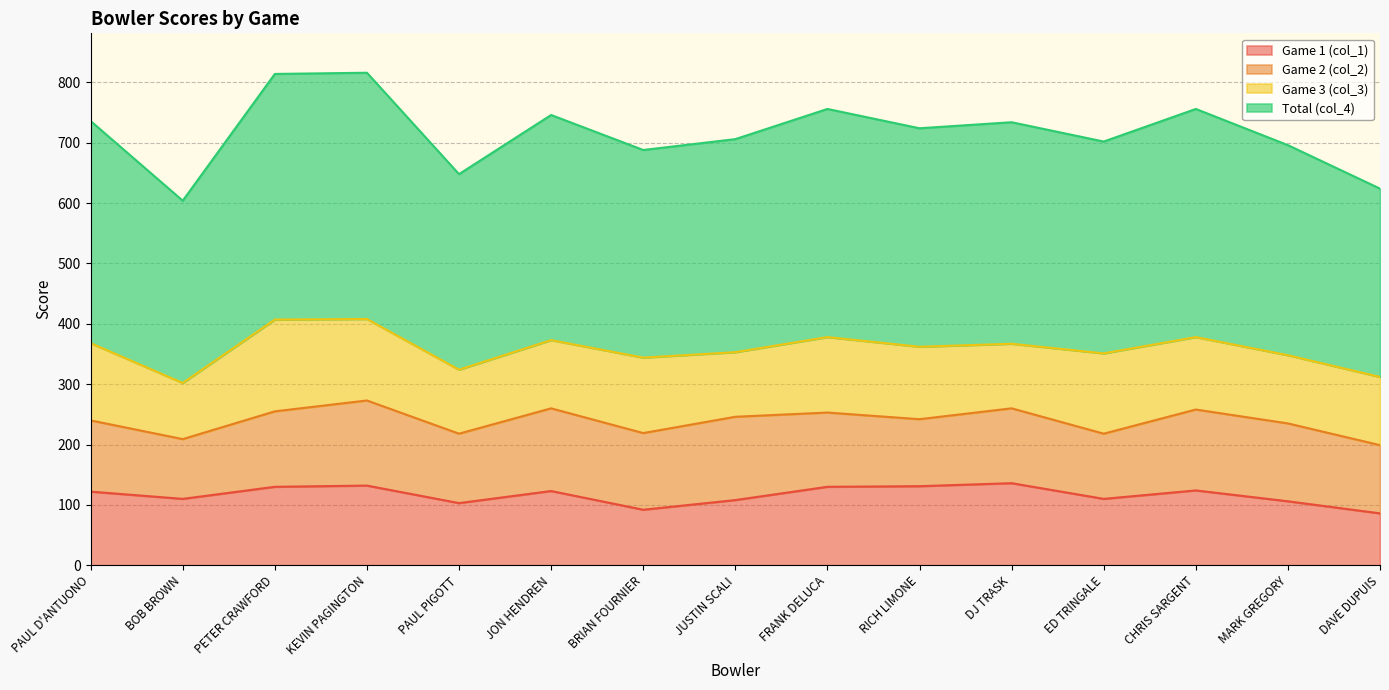

What are all the series names shown in the legend?

Game 1 (col_1), Game 2 (col_2), Game 3 (col_3), Total (col_4)